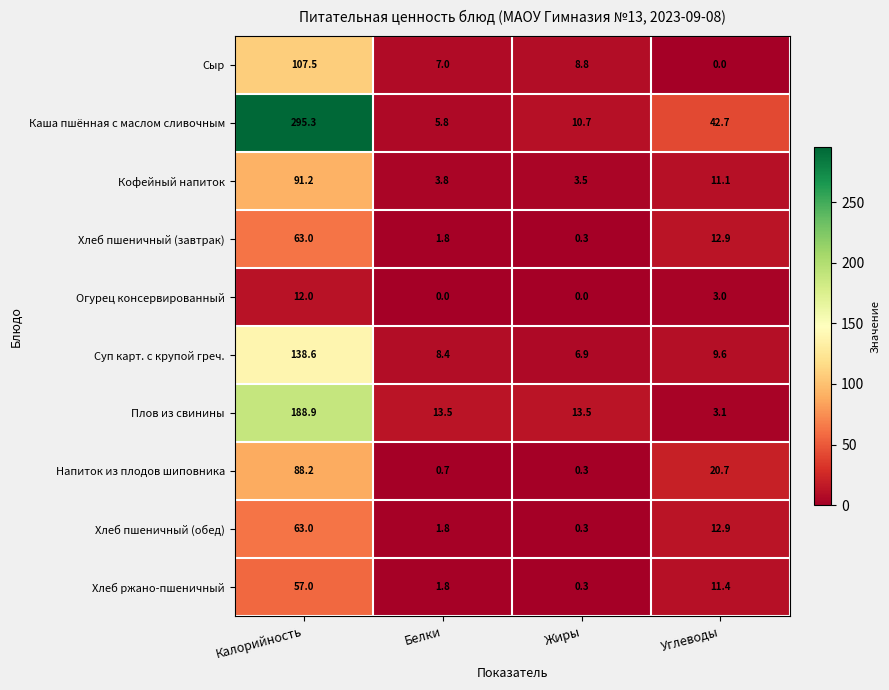

What is the approximate value of Плов из свинины at Белки?

13.5